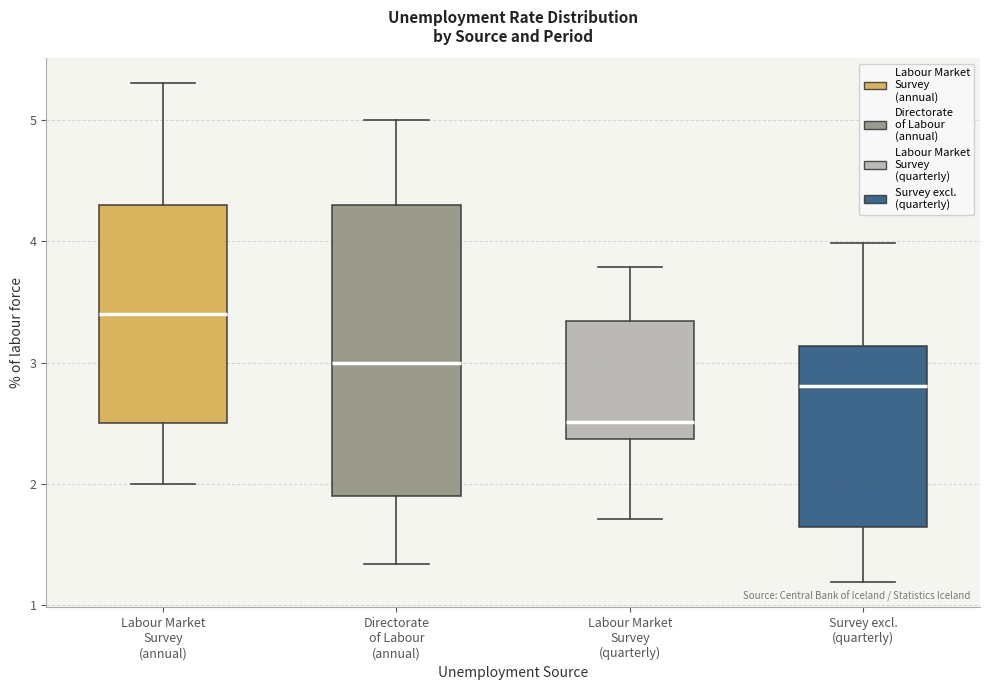

Which box's median line is the lowest?

Labour Market Survey (quarterly)